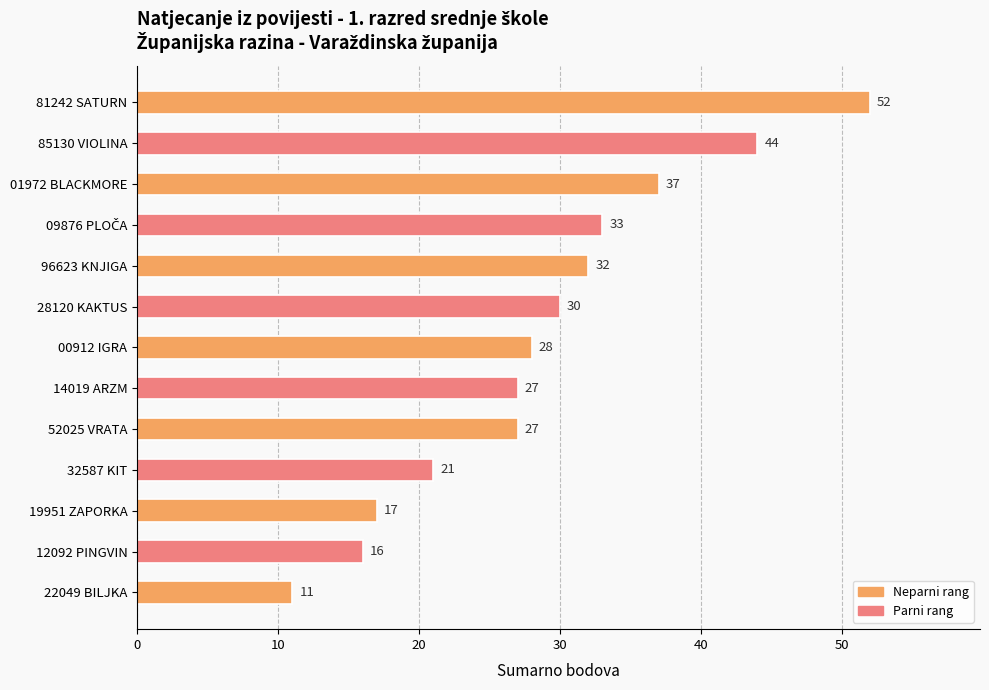

How many bars are there in total?

13